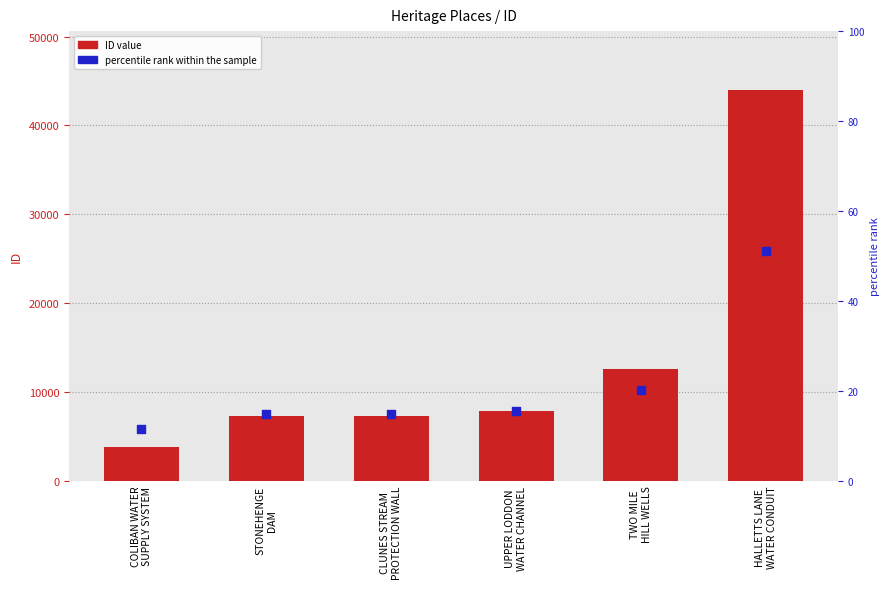

At how many categories does at least one series exceed 16150?

1